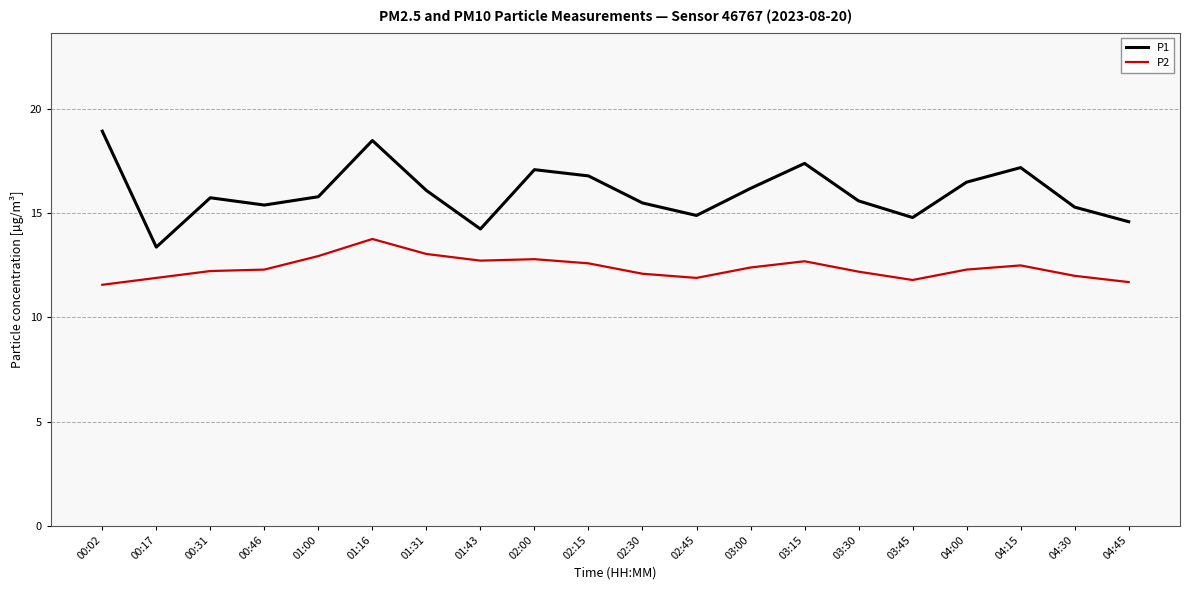

Does the chart display data point markers on the line(s)?

No